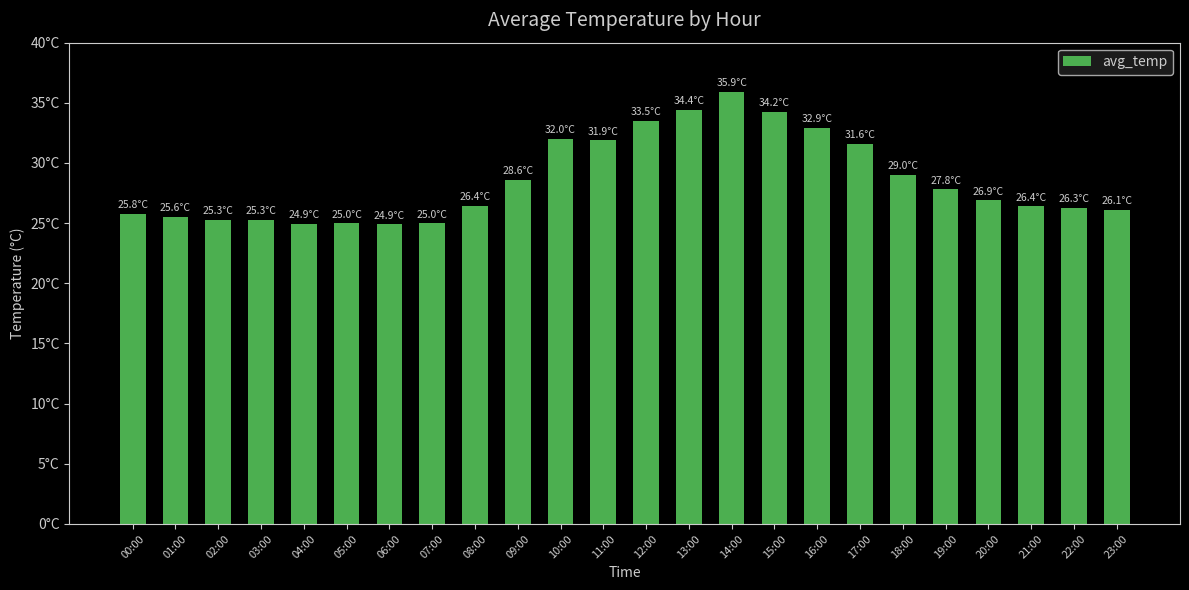

Reading left to right, what are all the values shown in this chart?

25.8	25.6	25.3	25.3	24.9	25.0	24.9	25.0	26.4	28.6	32.0	31.9	33.5	34.4	35.9	34.2	32.9	31.6	29.0	27.8	26.9	26.4	26.3	26.1